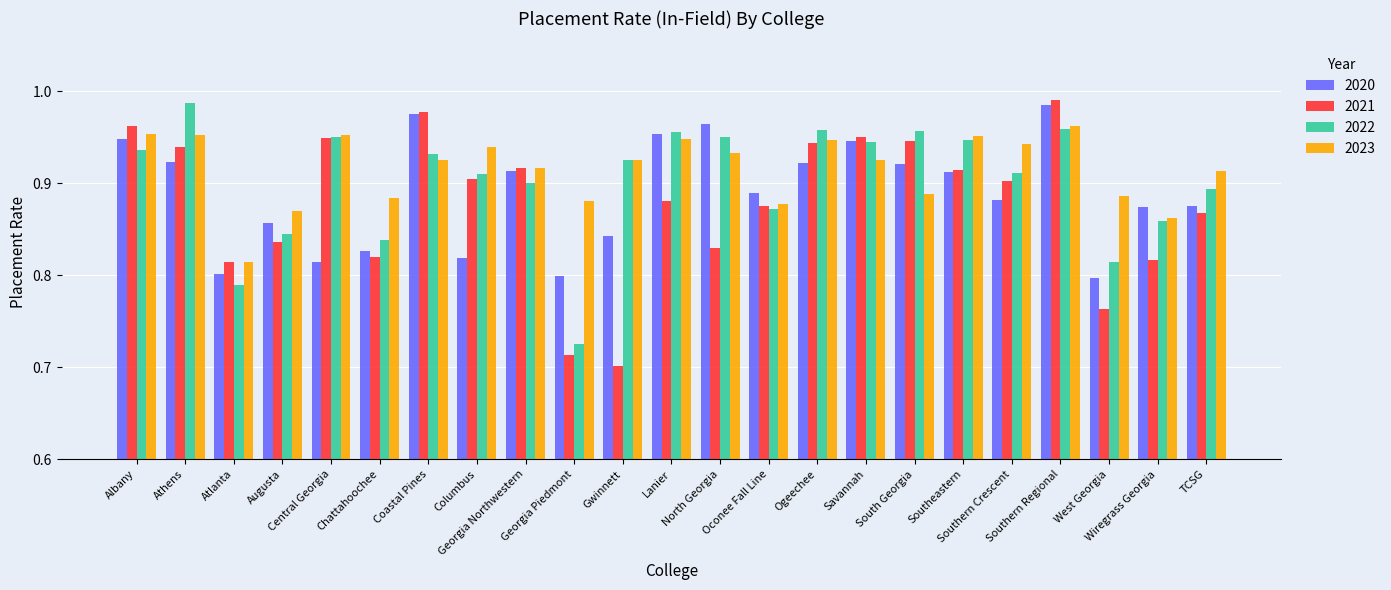

At how many categories does at least one series exceed 0?

23